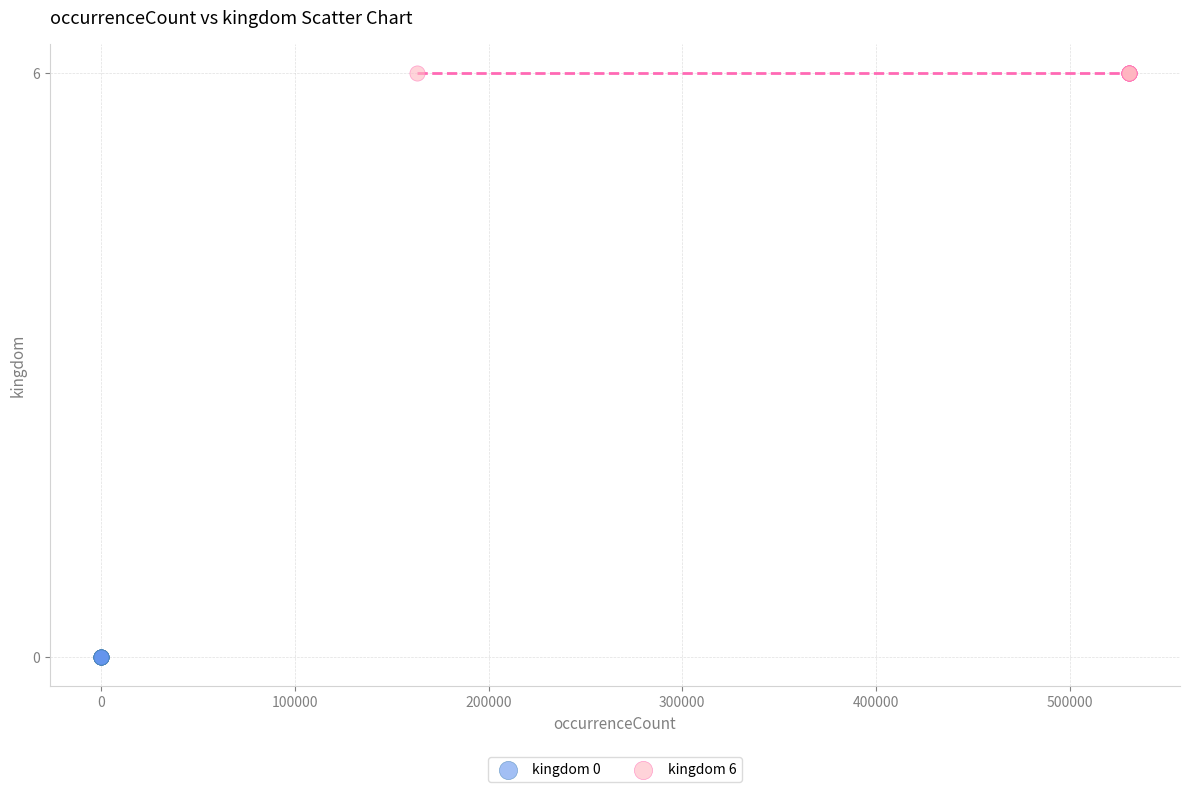

Which series reaches the maximum Y coordinate?

kingdom 6